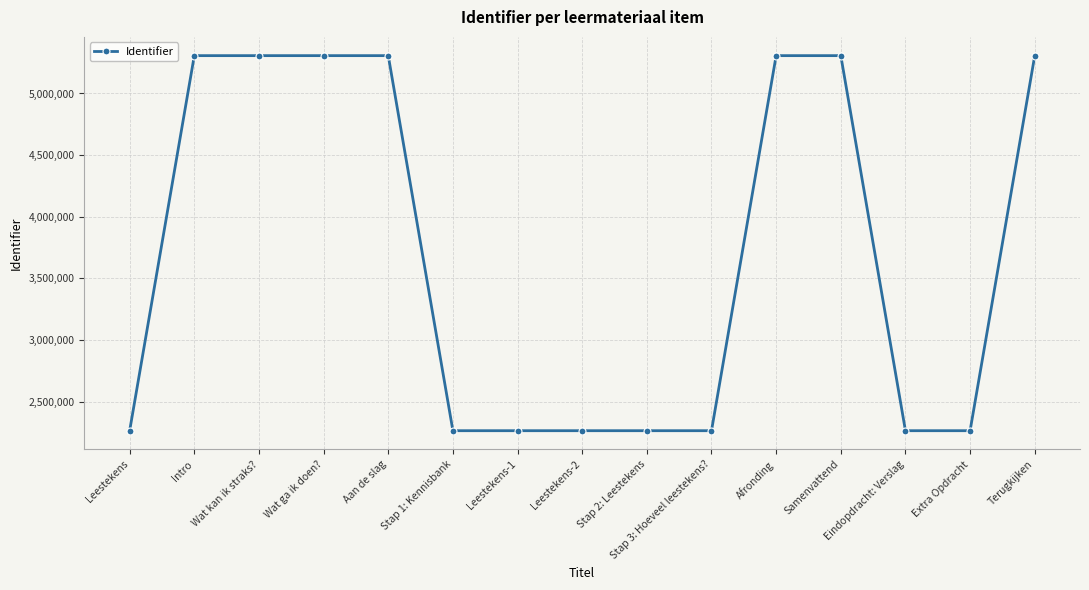

How many series are shown in this chart?

1